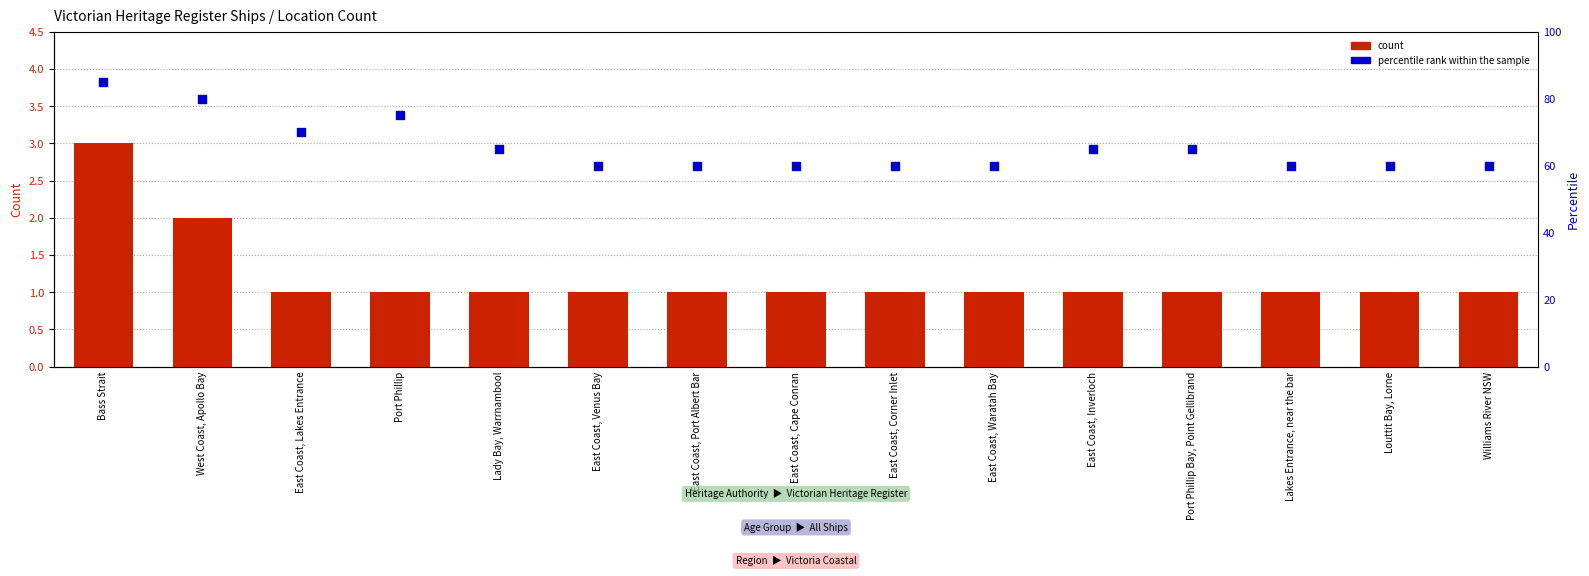

Which series has the widest spread of Y values?

percentile rank within the sample